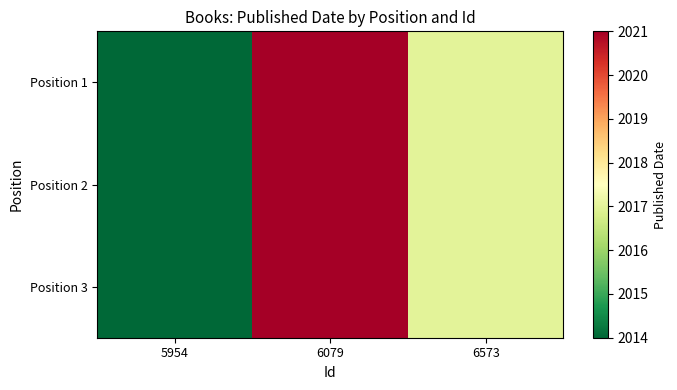

Which series has the largest total across all categories?

Position 1